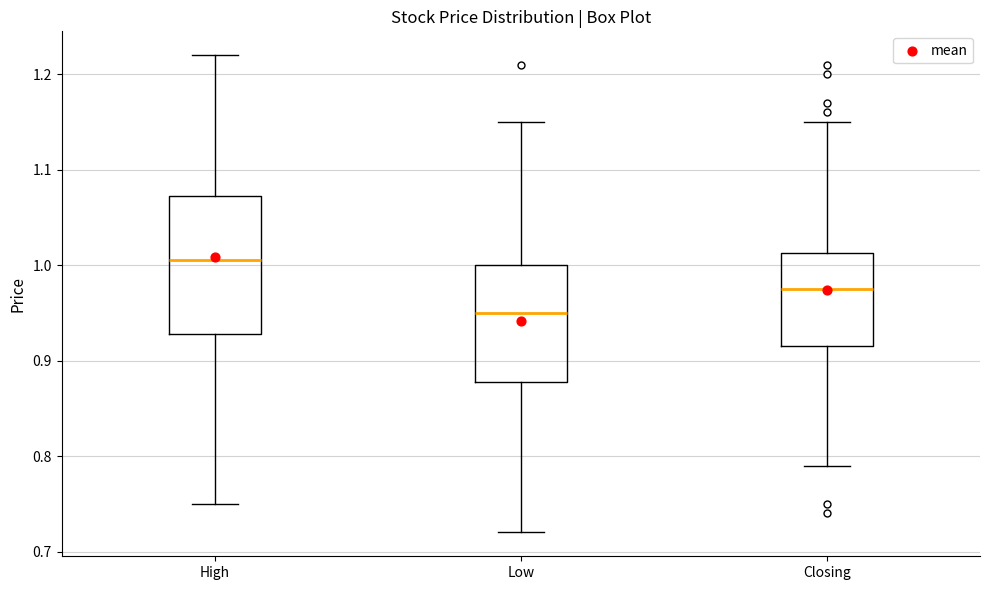

Where is the lower edge of the box for Closing on the y-axis? The values are not printed on the chart, so give them approximately, as read against the axis.

0.92